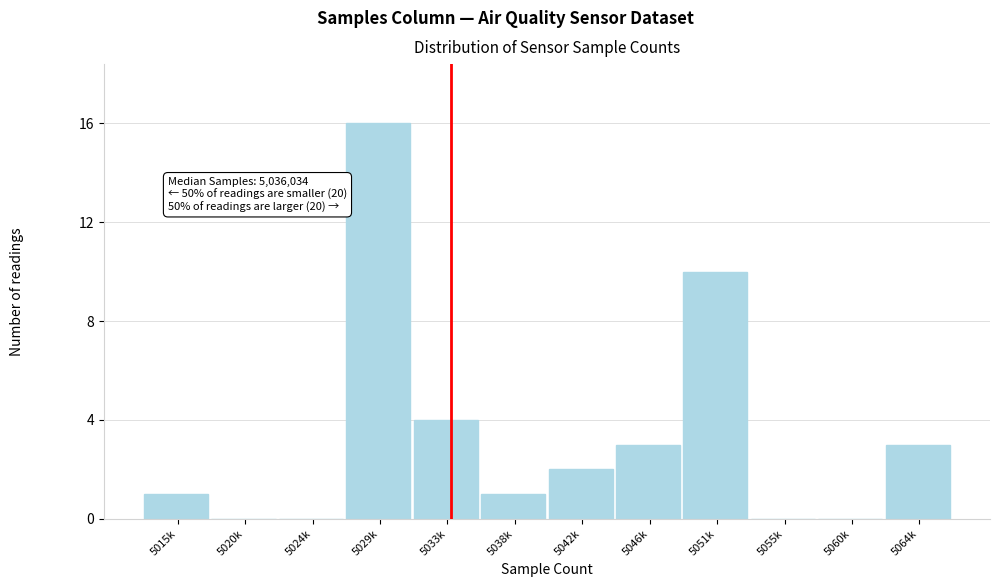

Reading left to right, transcribe all the data shown in this chart.

5015k=1	5020k=0	5024k=0	5029k=16	5033k=4	5038k=1	5042k=2	5046k=3	5051k=10	5055k=0	5060k=0	5064k=3